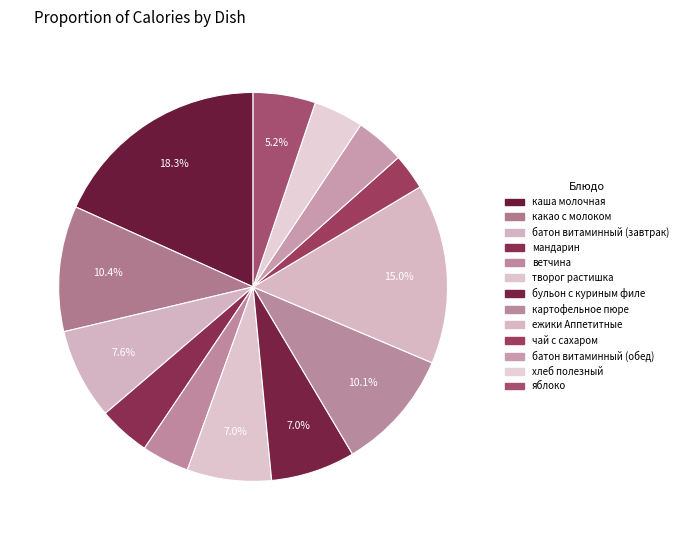

Which has a higher value, бульон с куриным филе or хлеб полезный?

бульон с куриным филе